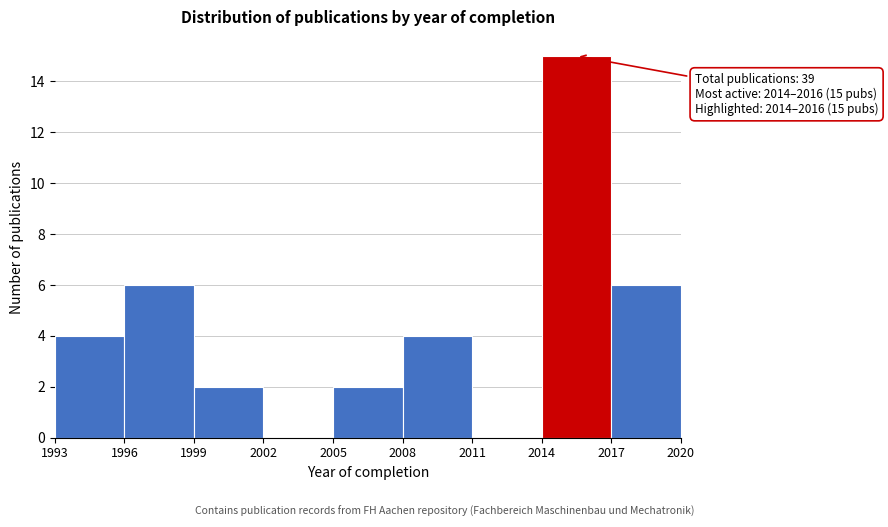

Over which range of the x-axis is the bar tallest?

2014 to 2017